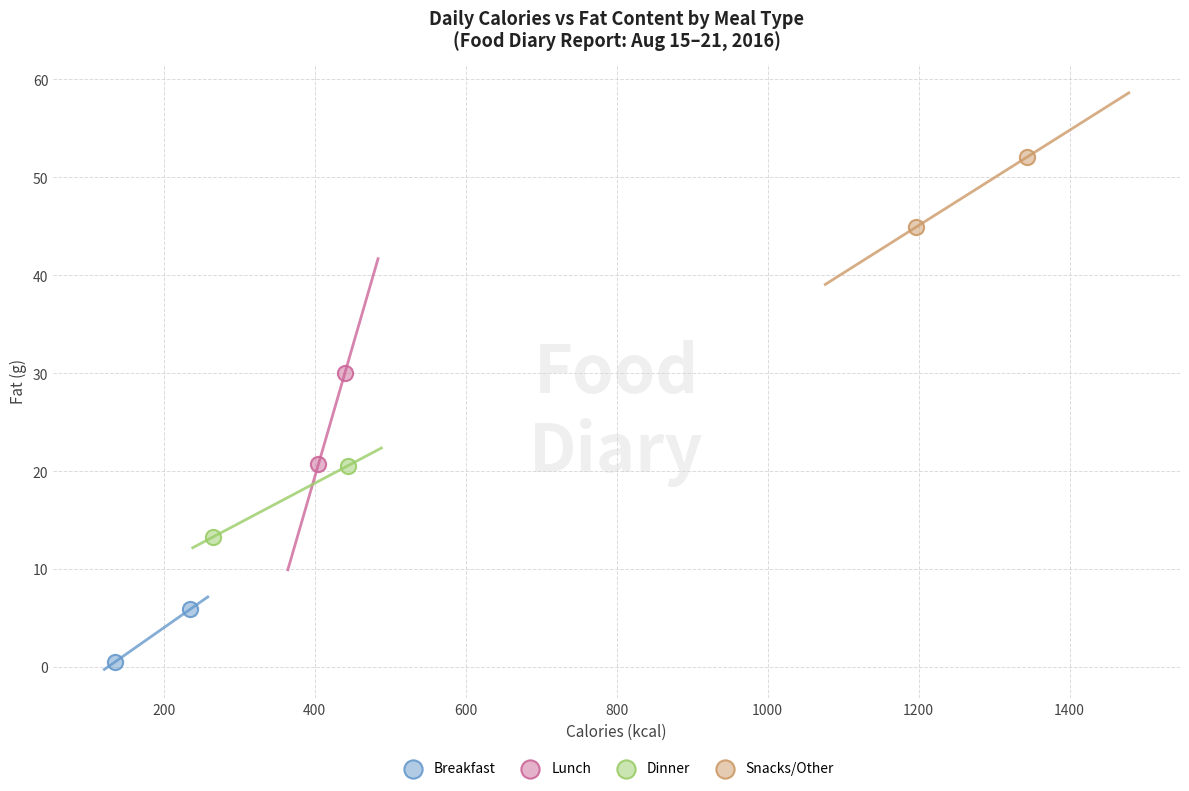

Which series has the widest spread of Y values?

Lunch